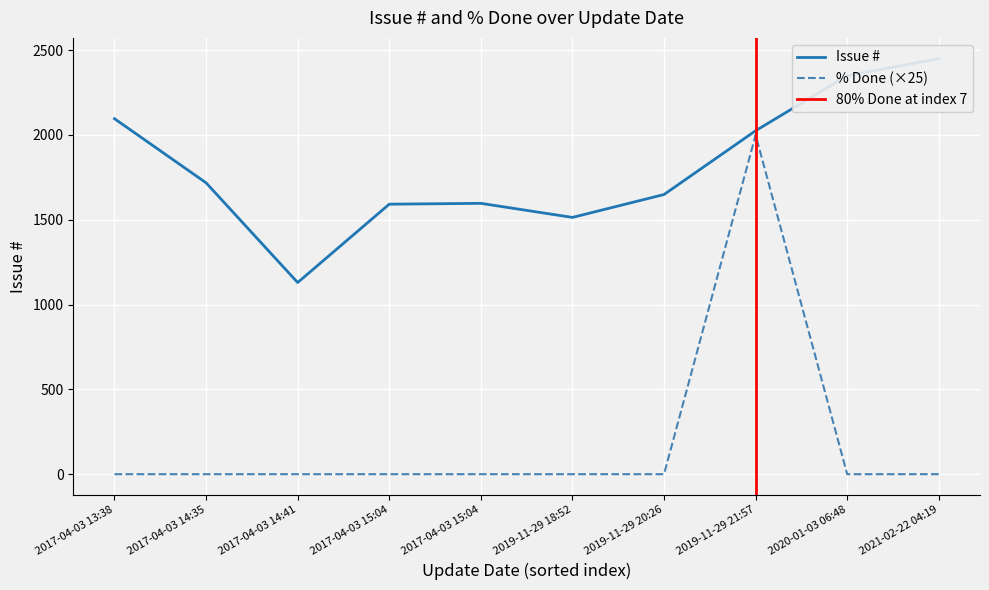

What is the label of the 9th point from the right?

2017-04-03 14:35